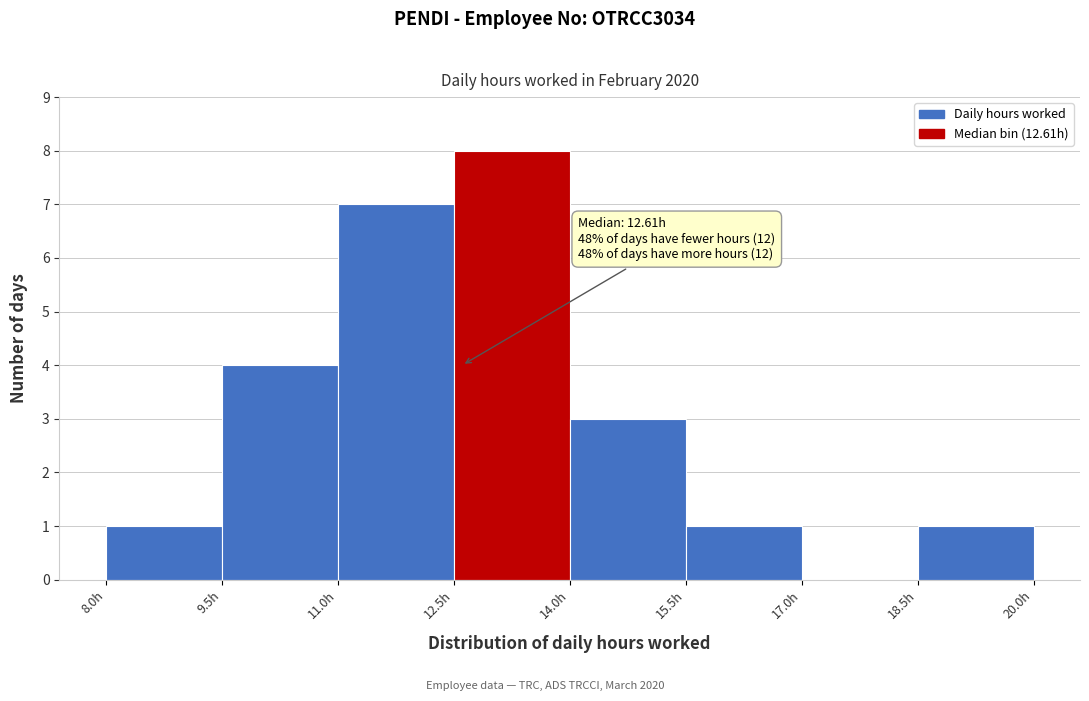

Over which range of the x-axis is the bar tallest?

12.5 to 14.0